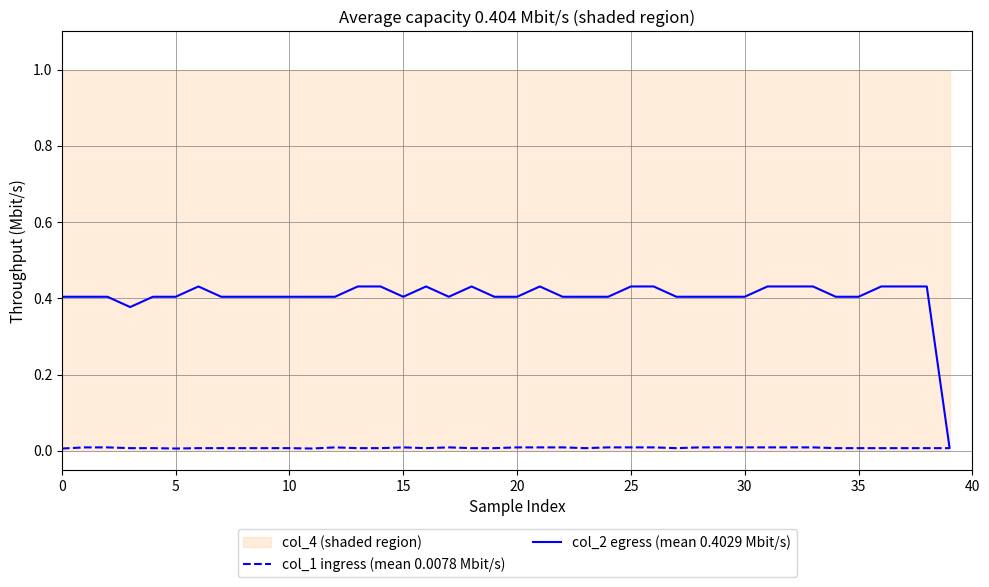

What is the label of the 11th point from the left?

10